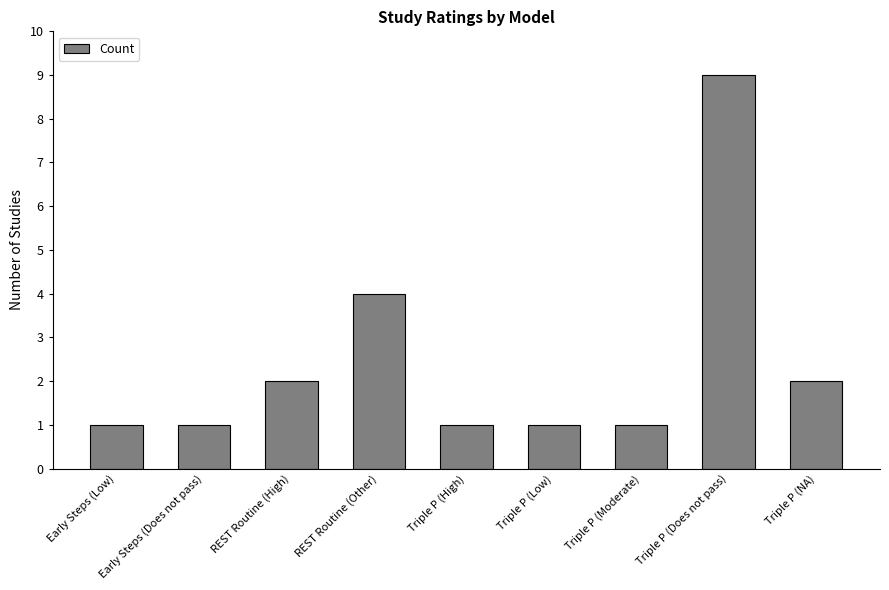

Approximately how many times larger is the value at Triple P (Moderate) compared to Triple P (Does not pass)?

0.1